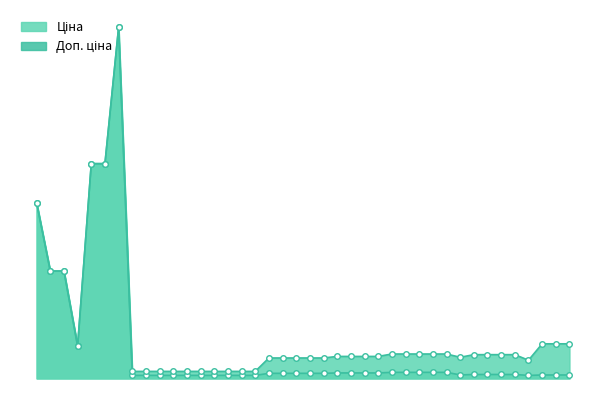

What is the value of the Ціна point at the 26th from the left?

944.2